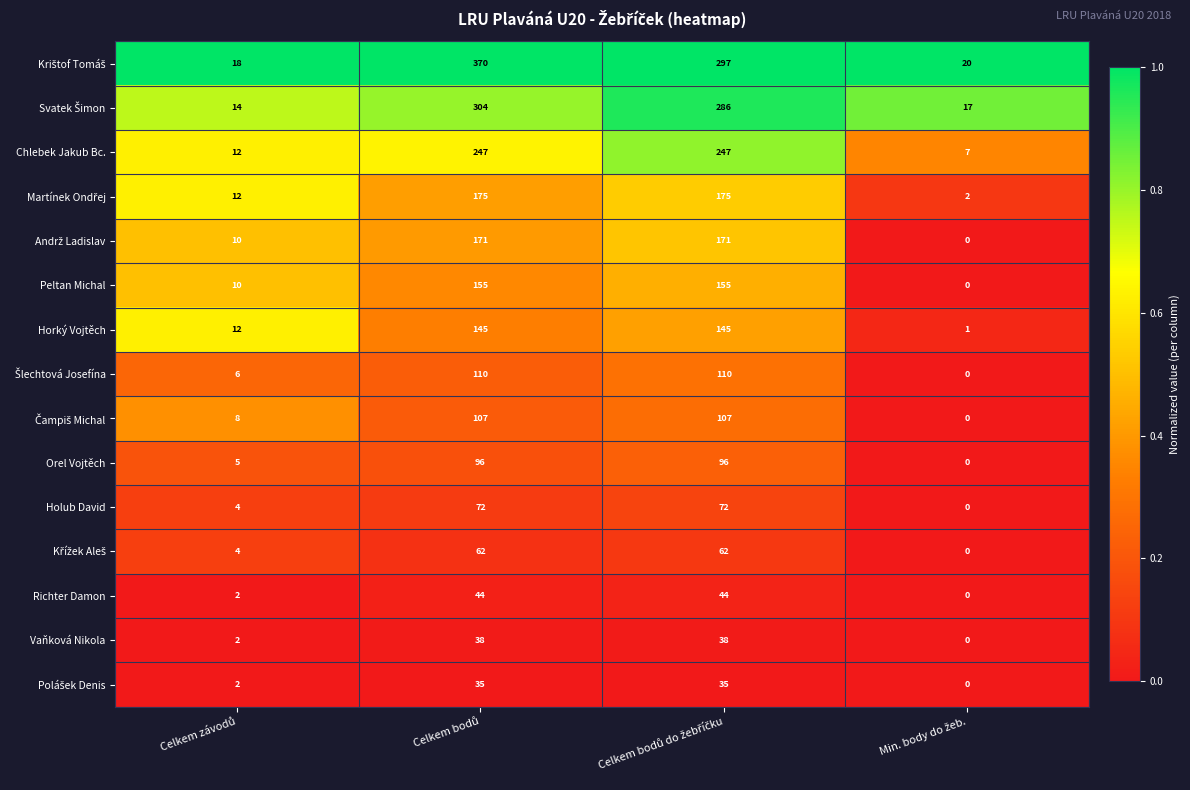

What is the average value of the Horký Vojtěch series?

76